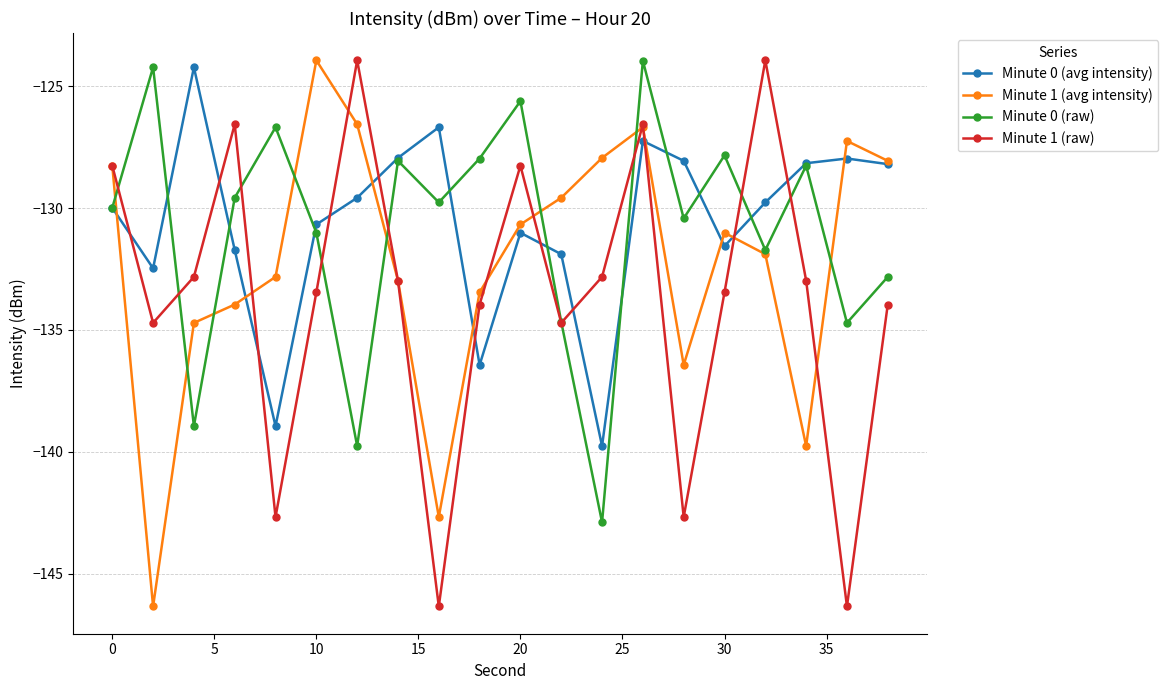

What is the highest value of the Minute 1 (raw) series?

-123.9